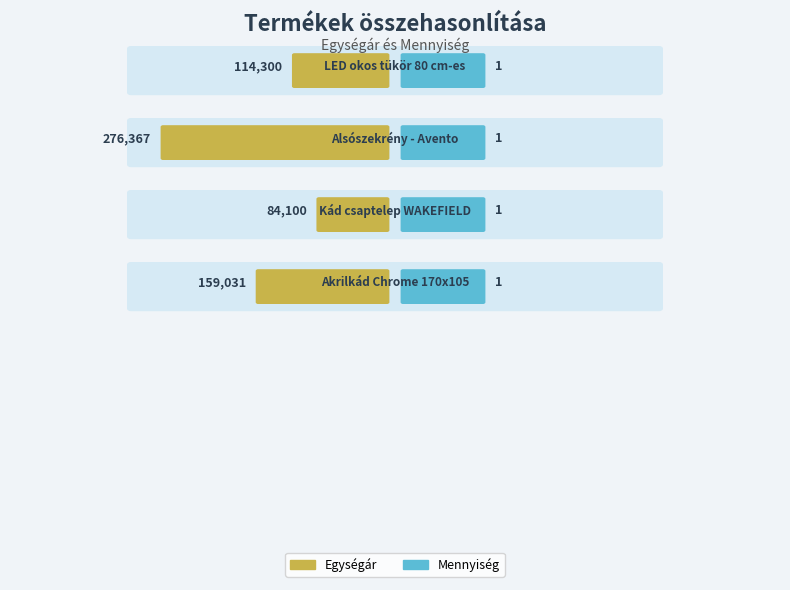

Is the value of Mennyiség at LED okos tükör 80 cm-es greater than the value of Egységár at Akrilkád Chrome 170x105?

No